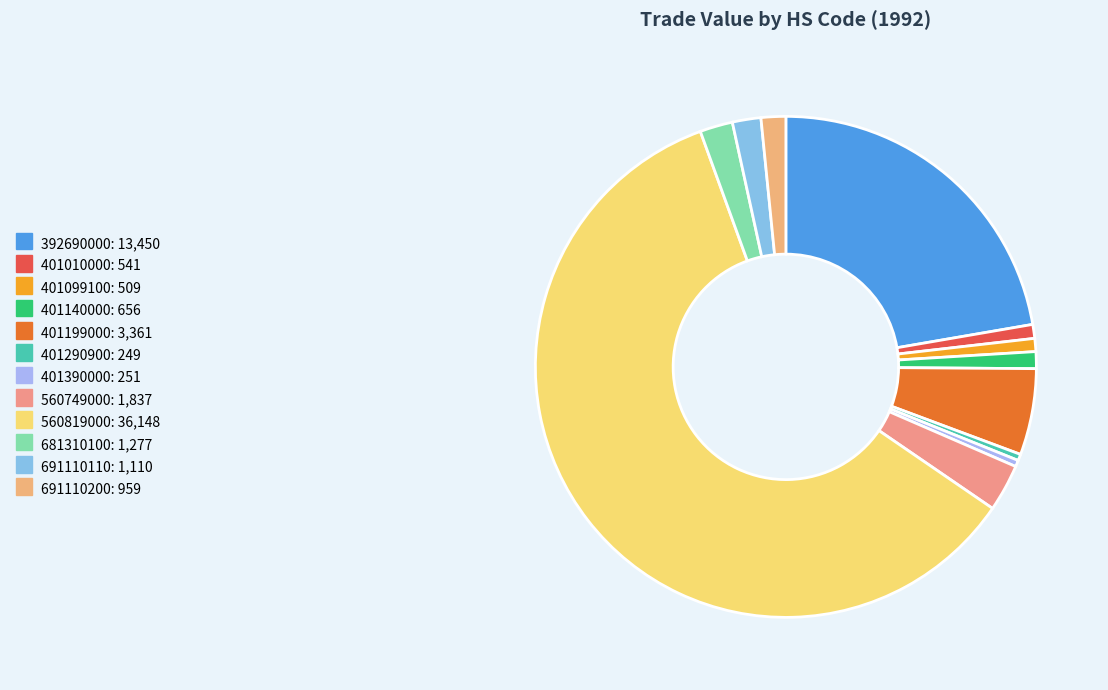

Which slice is the largest?

560819000: 36,148